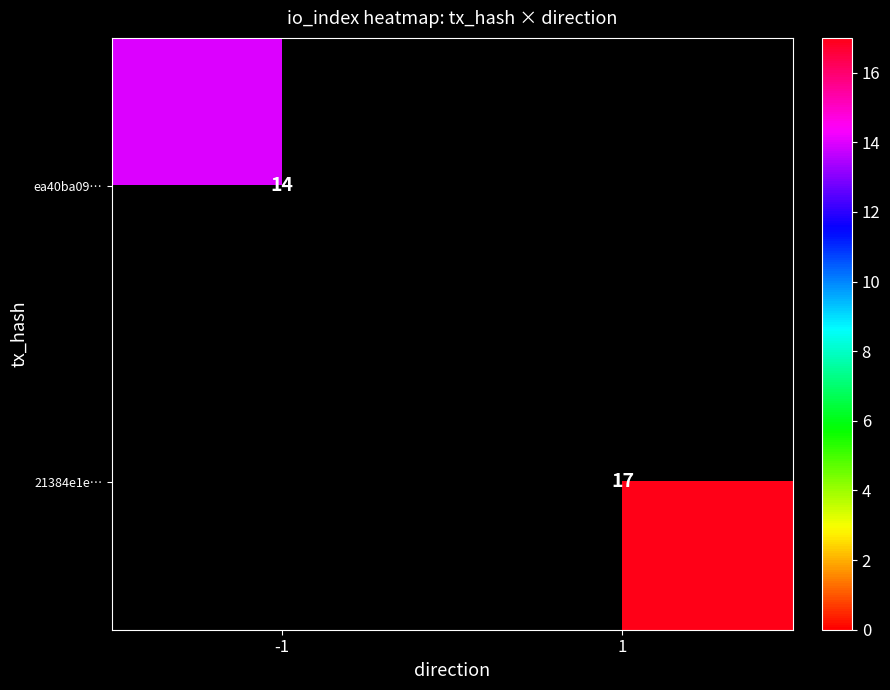

The 21384e1e… series shows 17 at 1. True or false?

True